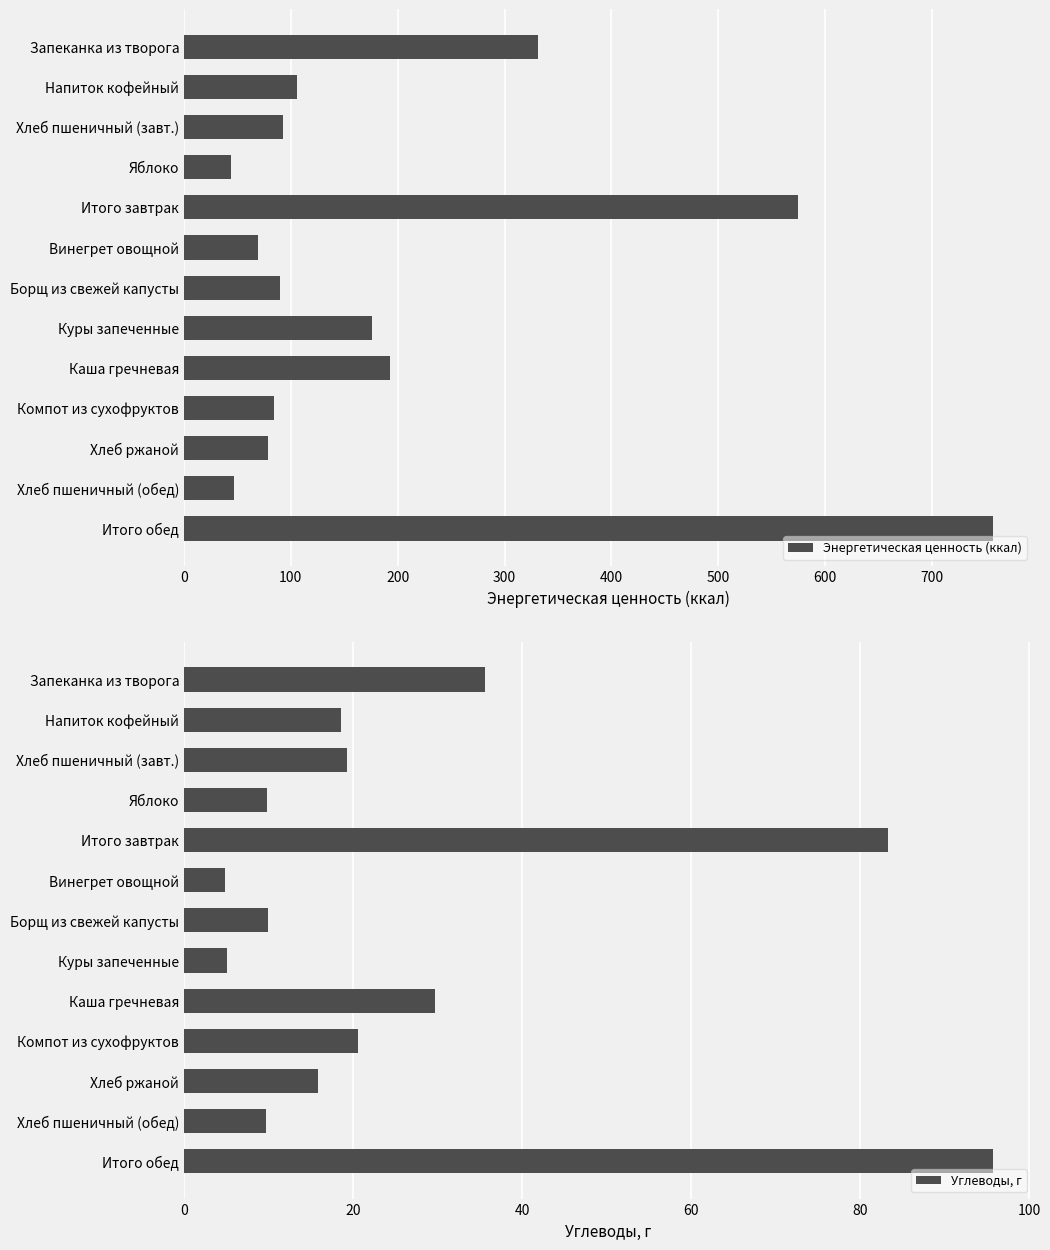

What is the minimum value for Энергетическая ценность (ккал)?

44.4